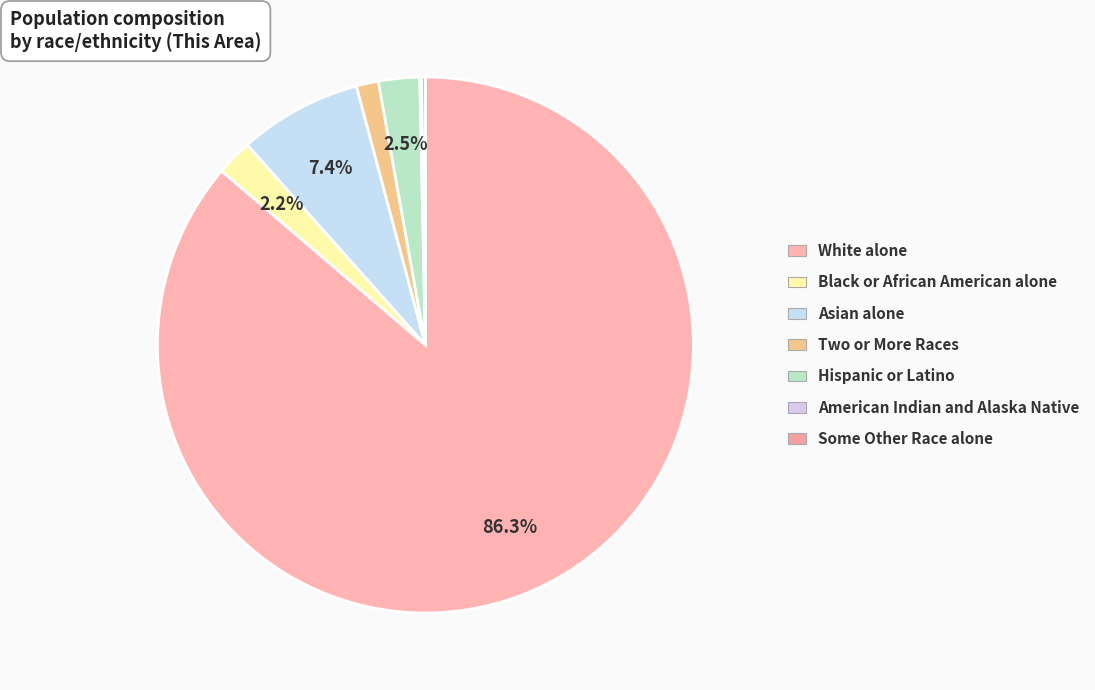

Rank the categories by value from lowest to highest.

American Indian and Alaska Native, Some Other Race alone, Two or More Races, Black or African American alone, Hispanic or Latino, Asian alone, White alone